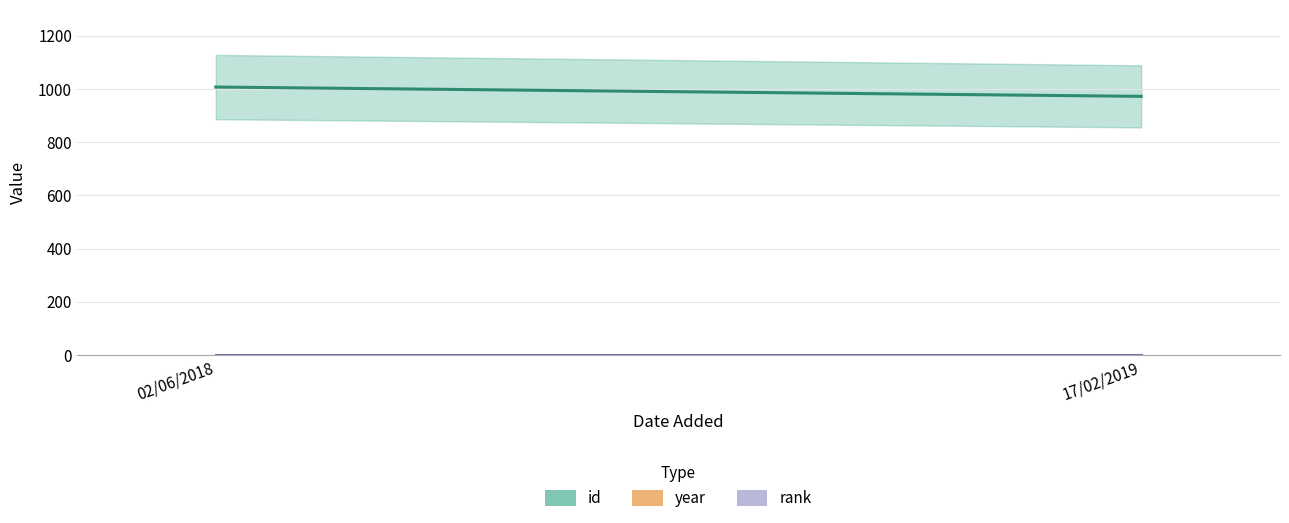

What is the label of the 2nd point from the right?

02/06/2018